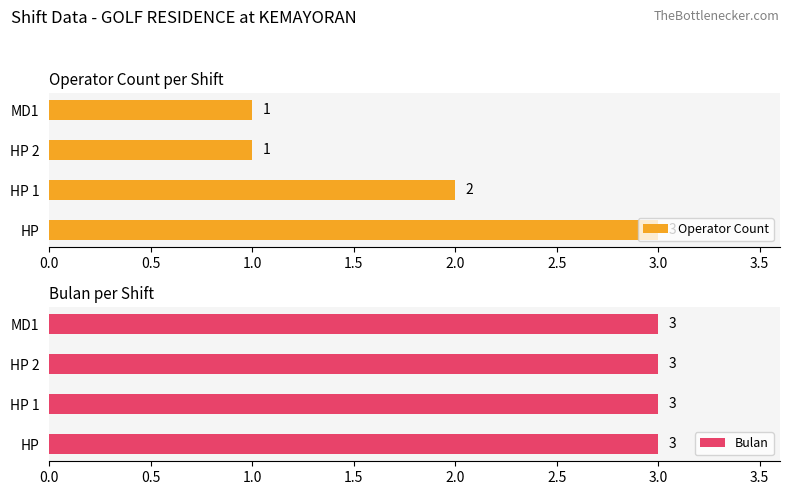

At which label is Operator Count closest to 2?

HP 1